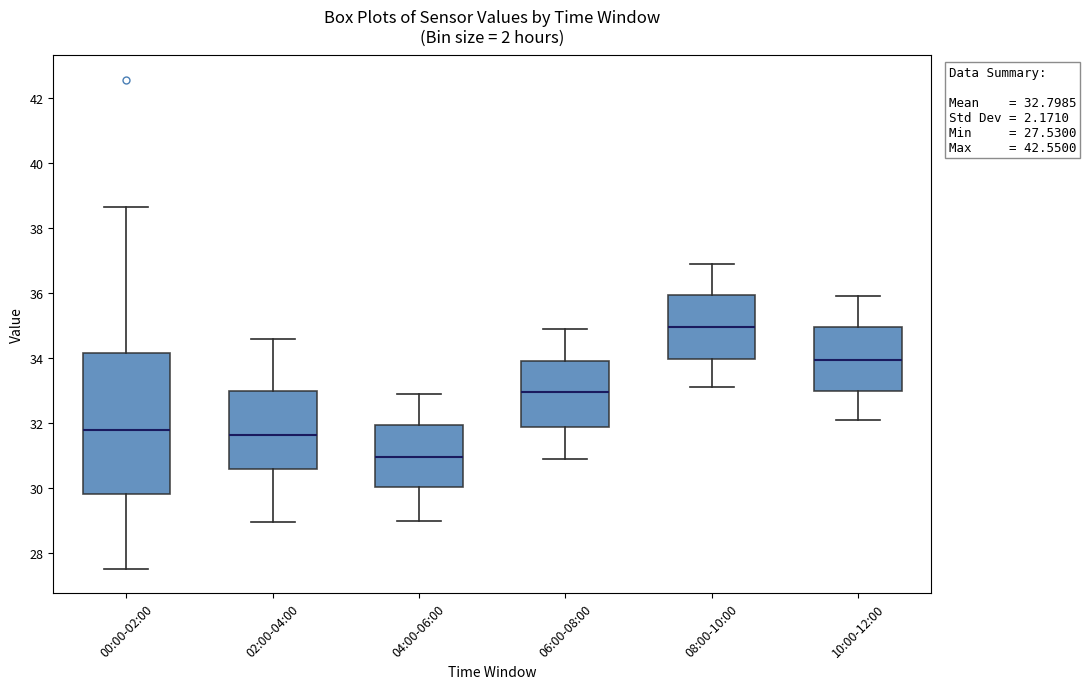

Which box is the tallest, from its lower edge to its upper edge?

00:00-02:00